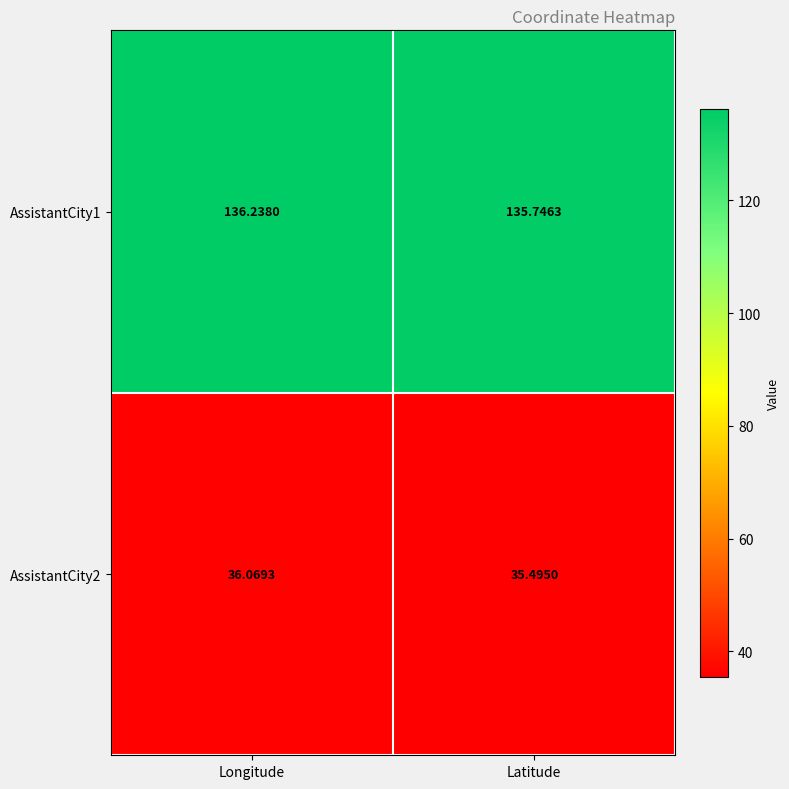

Where does the AssistantCity2 series first go above 36?

Longitude